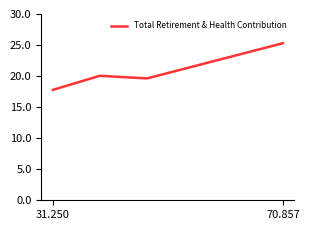

What is the greatest value displayed?

25294